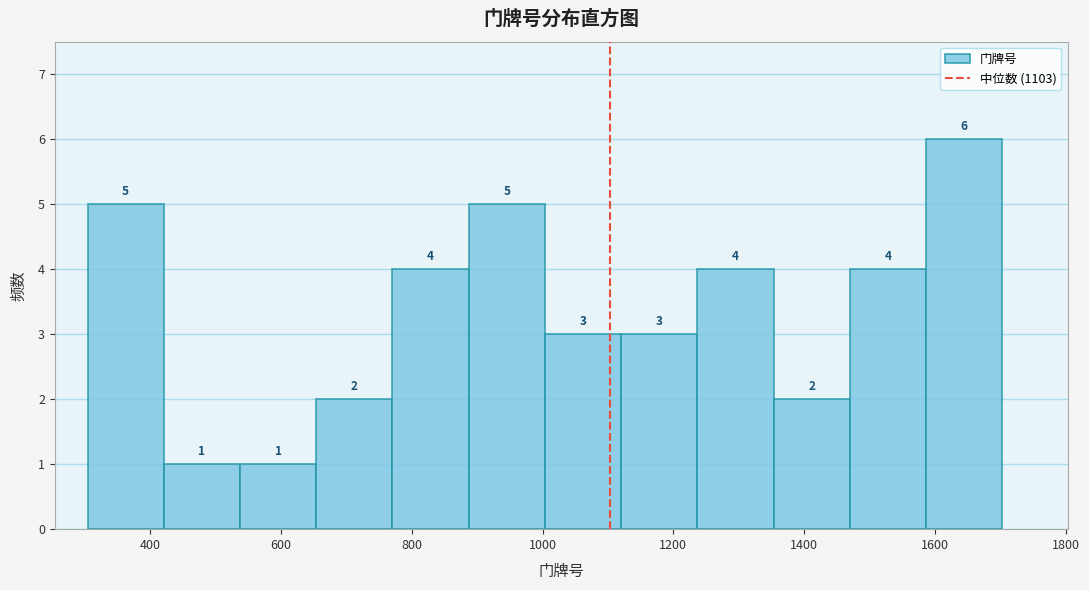

Reading left to right, list every bar in this chart as the range it spans on the x-axis followed by its height. The bar edges are not printed on the chart, so give them approximately, as read against the axis.

300 to 420: 5
420 to 540: 1
540 to 660: 1
660 to 780: 2
780 to 880: 4
880 to 1000: 5
1000 to 1120: 3
1120 to 1240: 3
1240 to 1360: 4
1360 to 1460: 2
1460 to 1580: 4
1580 to 1700: 6